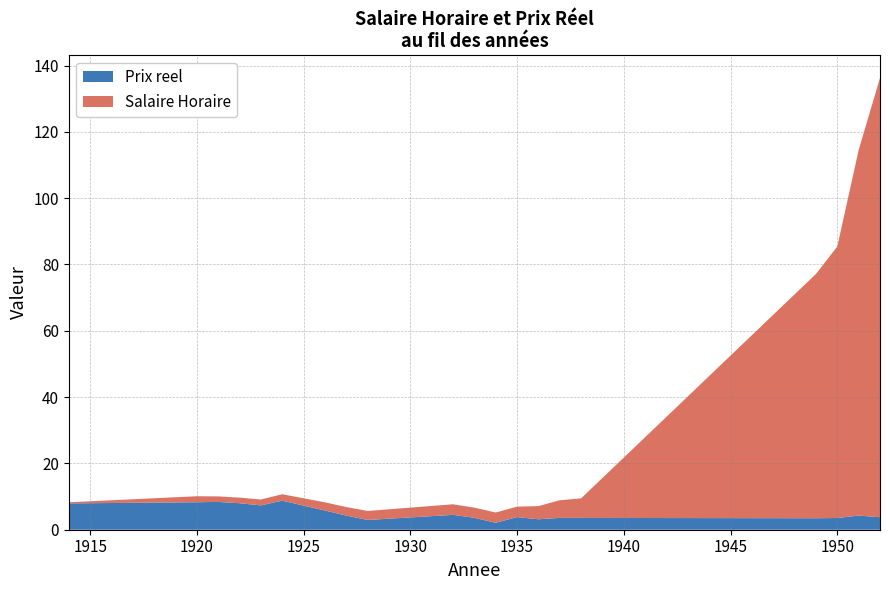

What is the smallest value displayed?

0.3